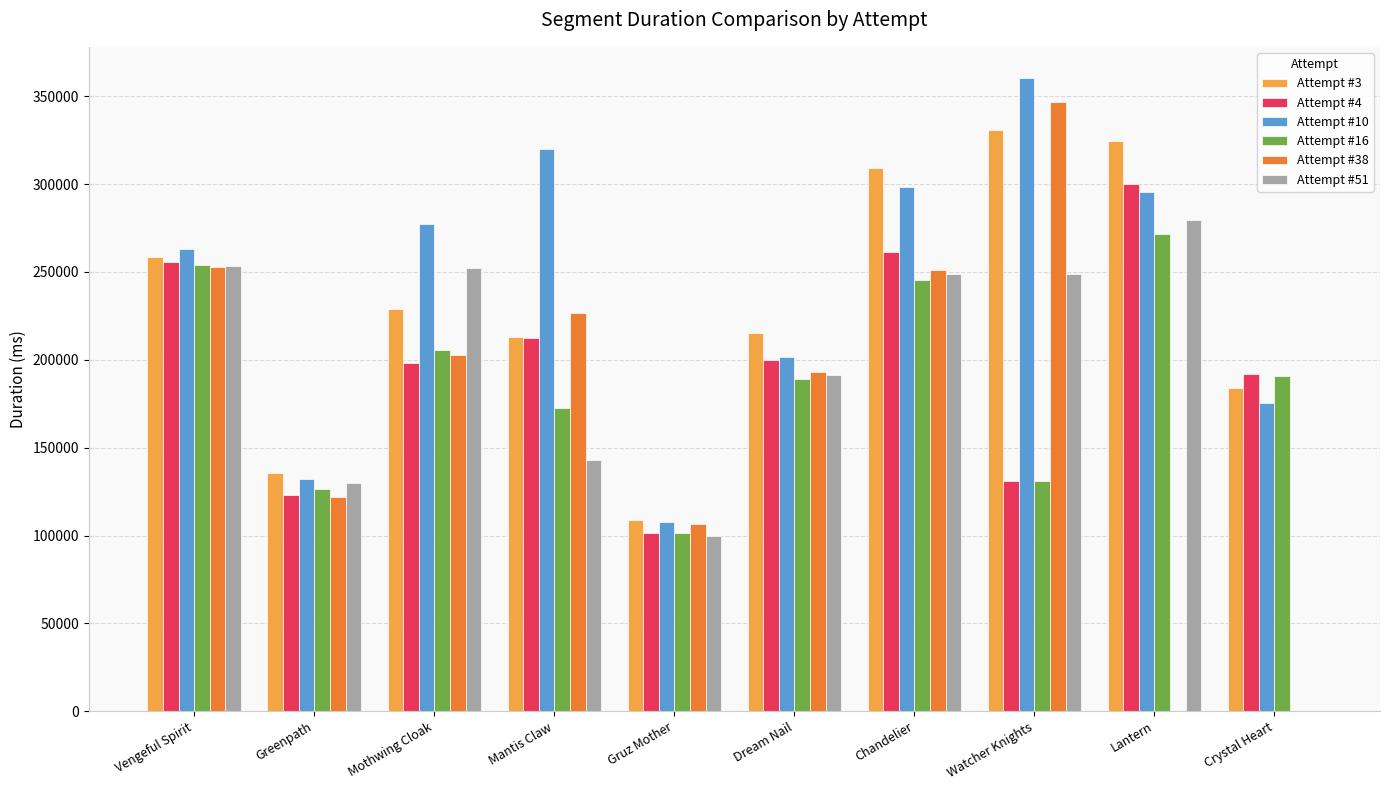

What is the greatest value displayed?

360049